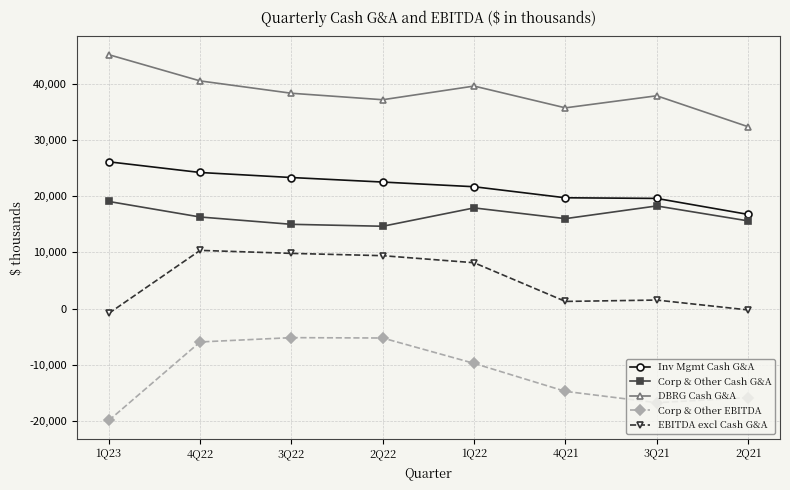

What is the difference between the maximum and minimum values in the Corp & Other EBITDA series?

14746